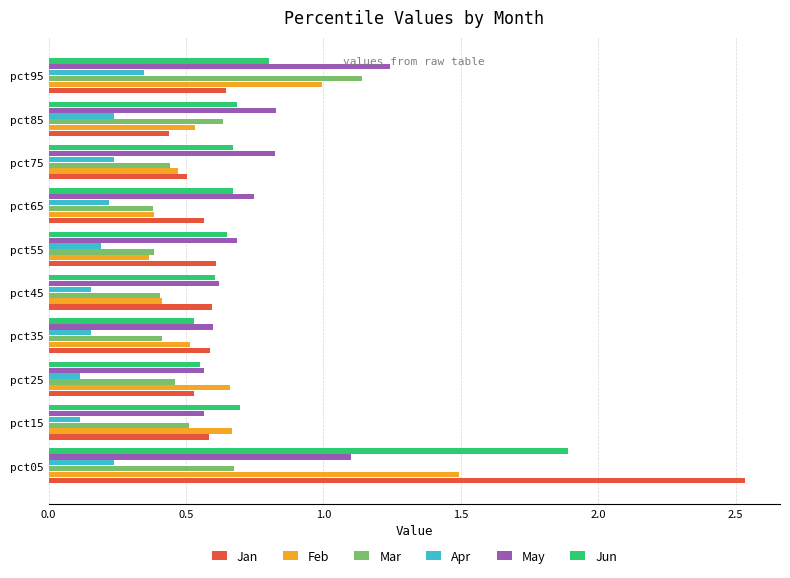

Is it true that Feb equals 0.2 at pct75?

False